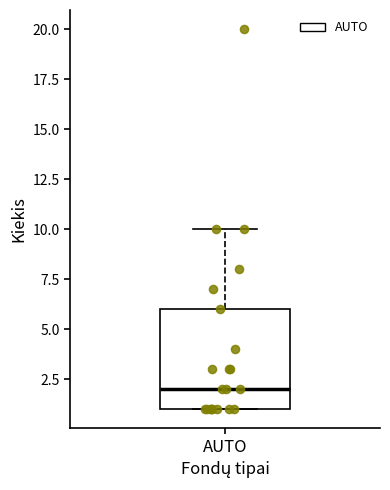

Transcribe this box plot: give where the median line is, the range the box spans, and where the two whiskers end, as read against the y-axis. The values are not printed on the chart, so give them approximately, as read against the axis.

median 2, box 1 to 6, whiskers 1 to 10